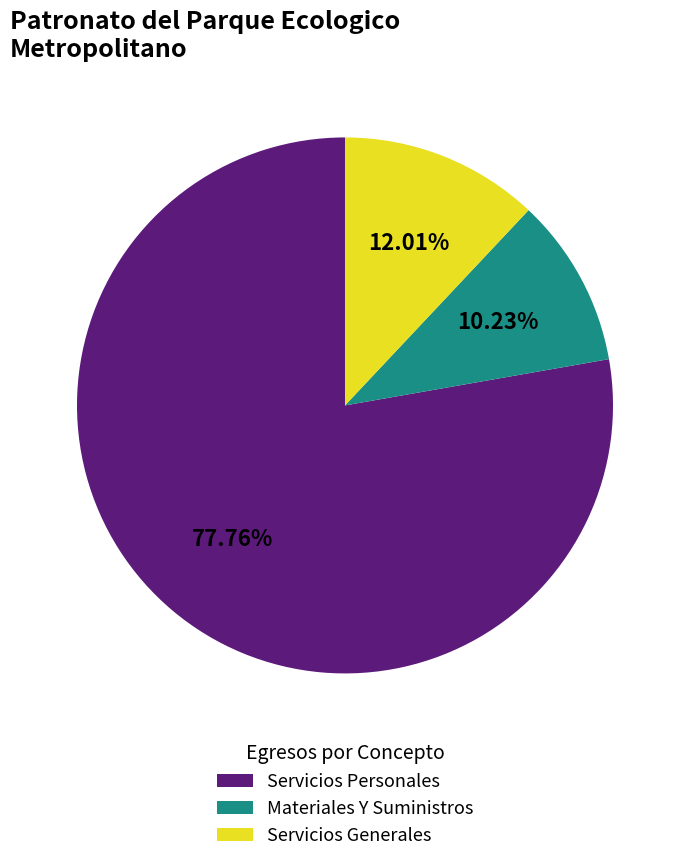

What percentage do Servicios Generales and Servicios Personales together represent?

89.8%